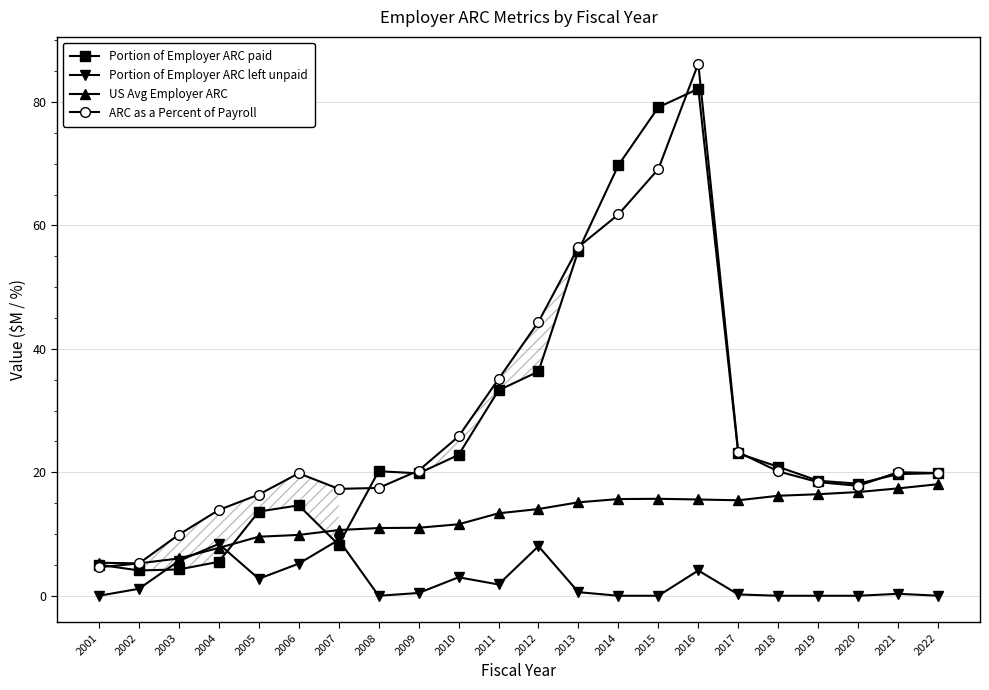

At which category does Portion of Employer ARC left unpaid reach its first local peak?

2004